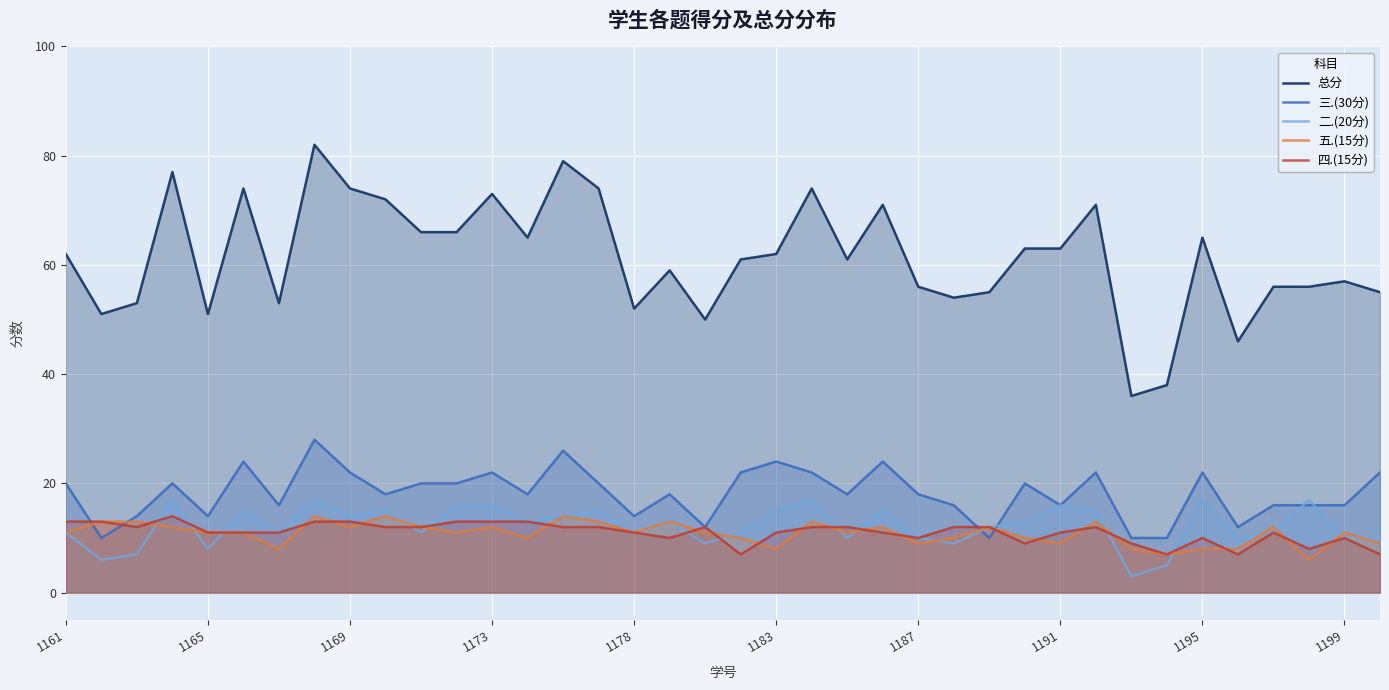

What is the total value across all series at 1183?

120